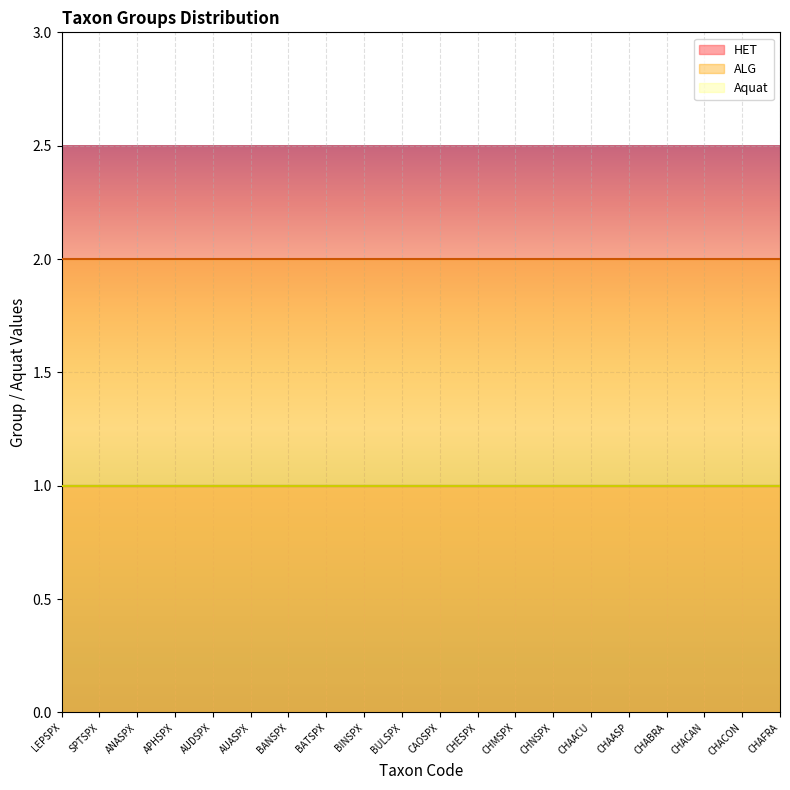

What is the label of the 20th point from the left?

CHAFRA